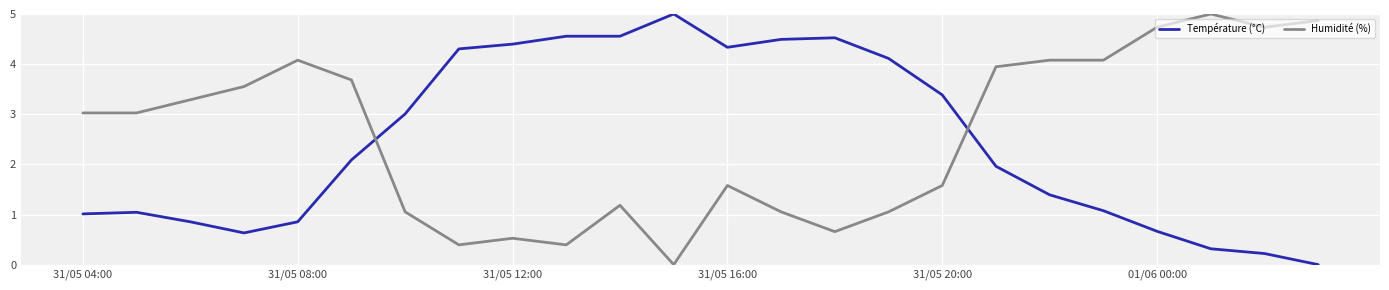

How many times do Humidité (%) and Température (°C) cross each other?

2